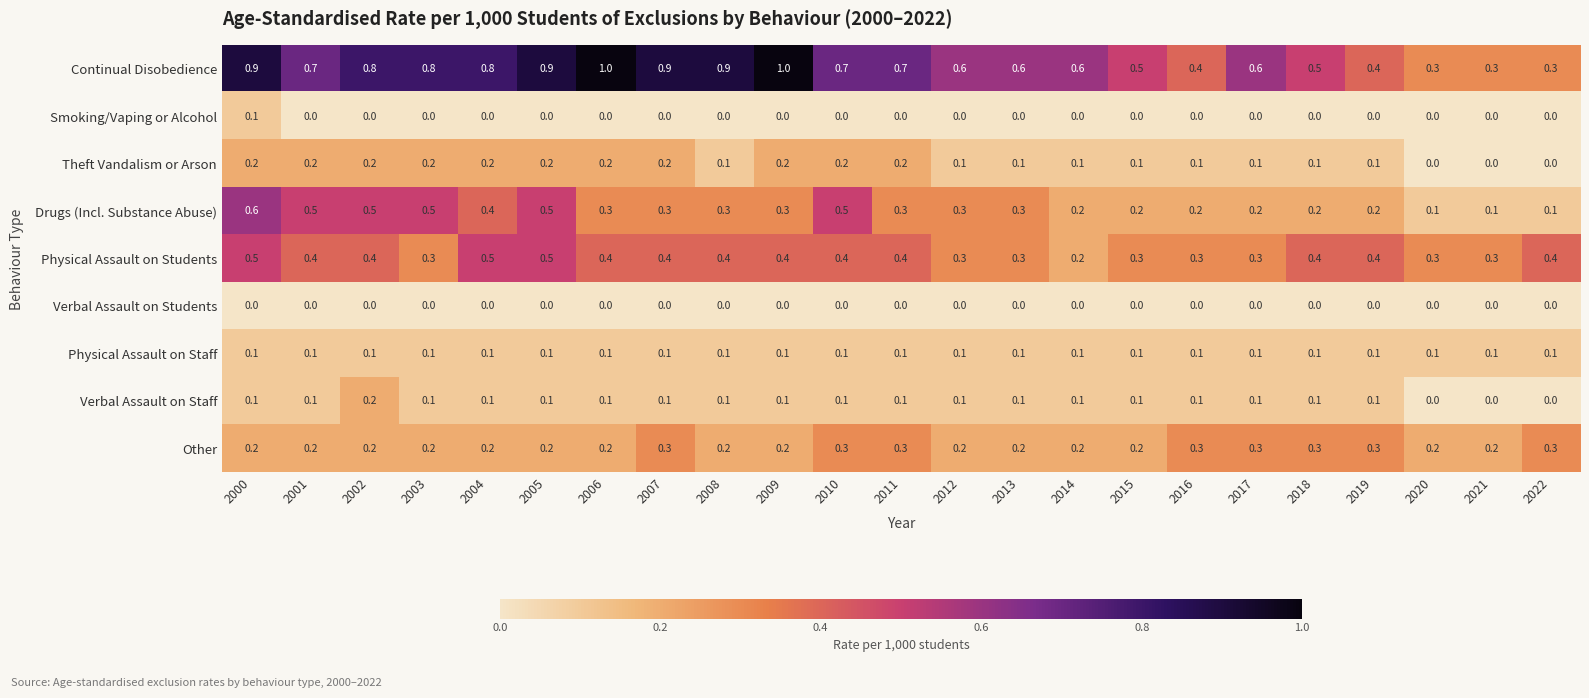

At how many categories does at least one series exceed 0?

23